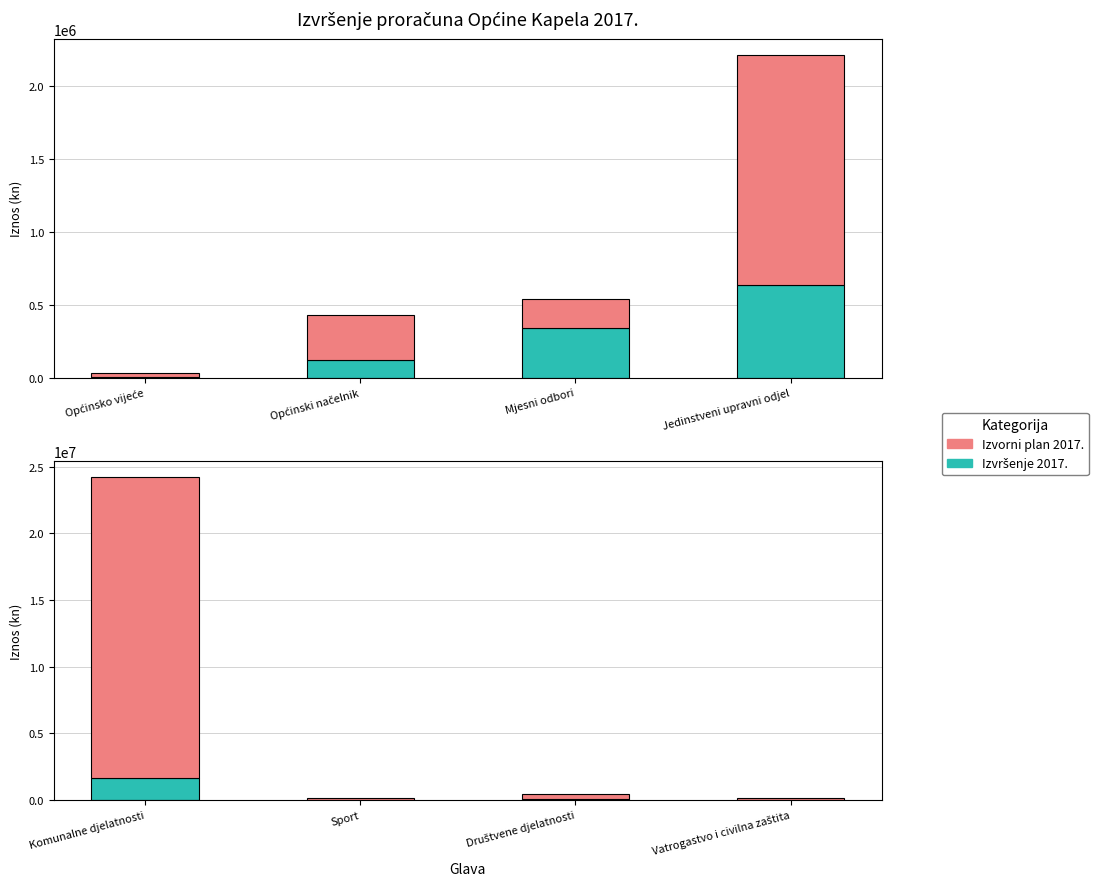

List the series in order of their overall mean, highest first.

Izvorni plan 2017., Izvršenje 2017.